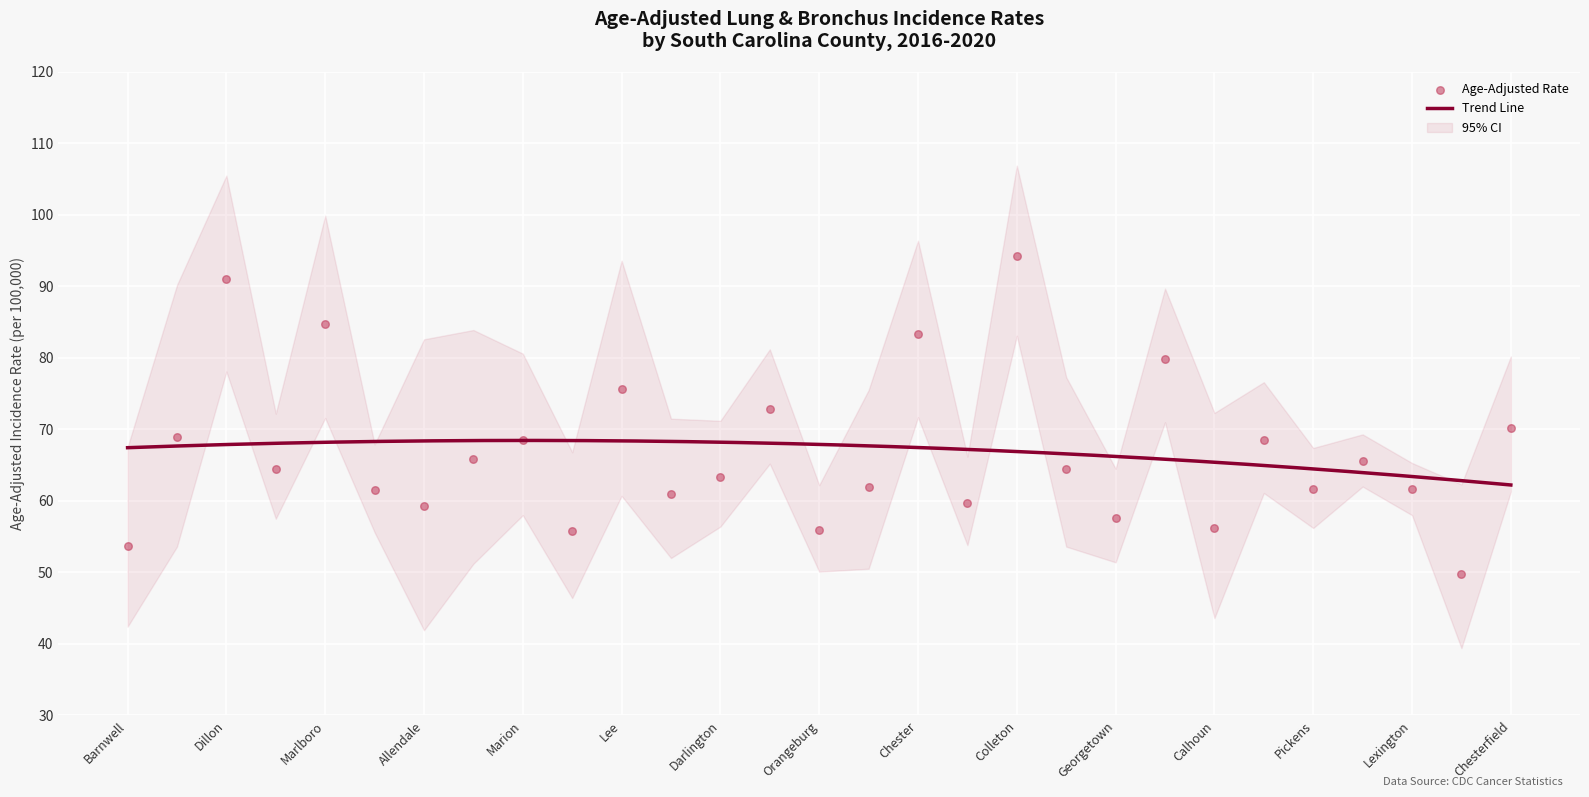

Which series contains the lowest Y value?

Lower 95% CI